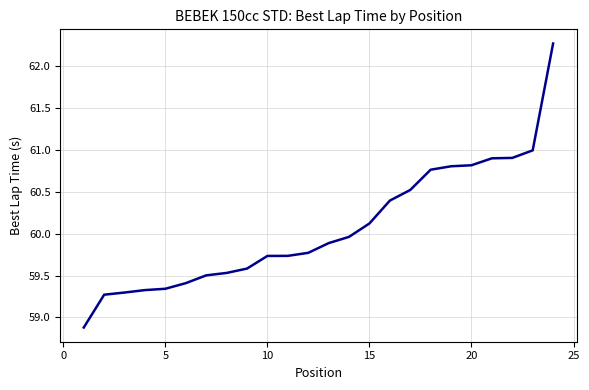

What is the difference between the maximum and minimum values?

3.4